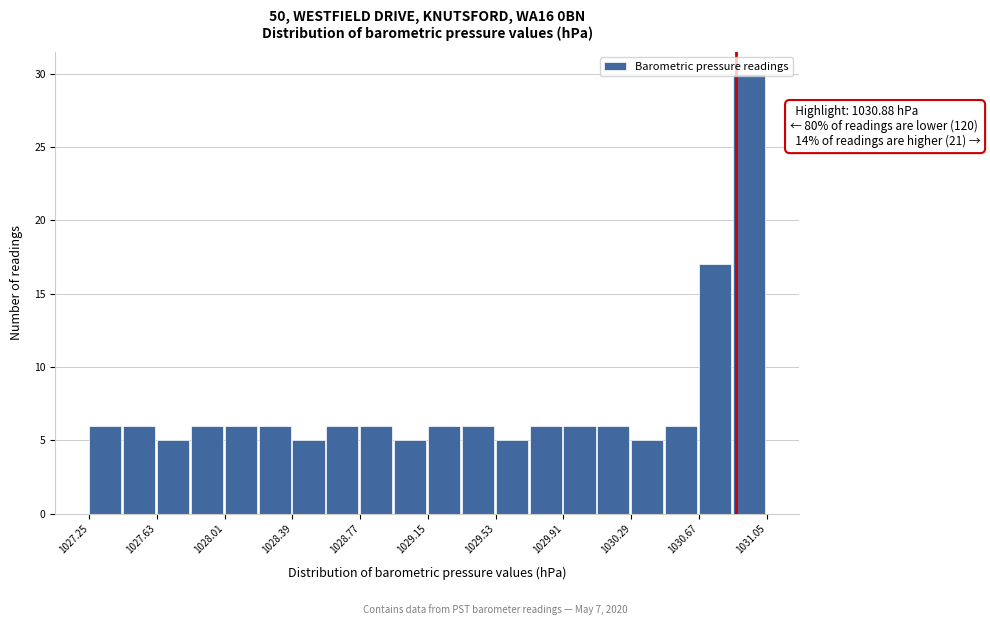

Around what value on the x-axis is the tallest bar? Give the approximate position of its centre, as read against the axis.

1030.95